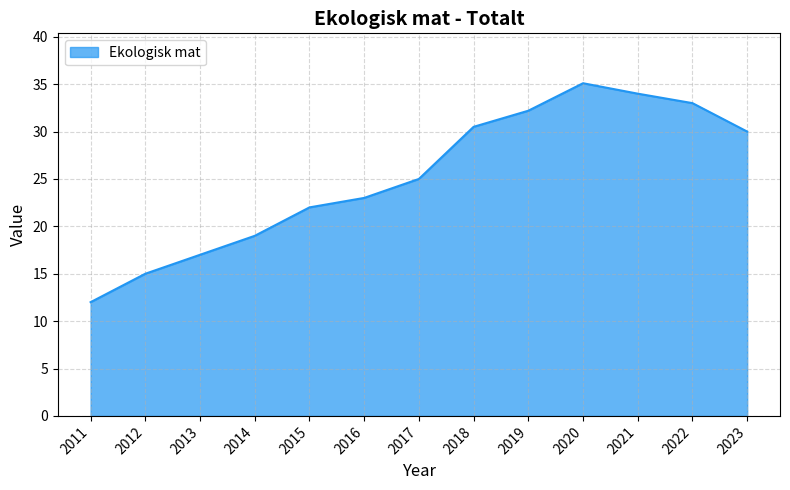

How many categories are shown in the chart?

13